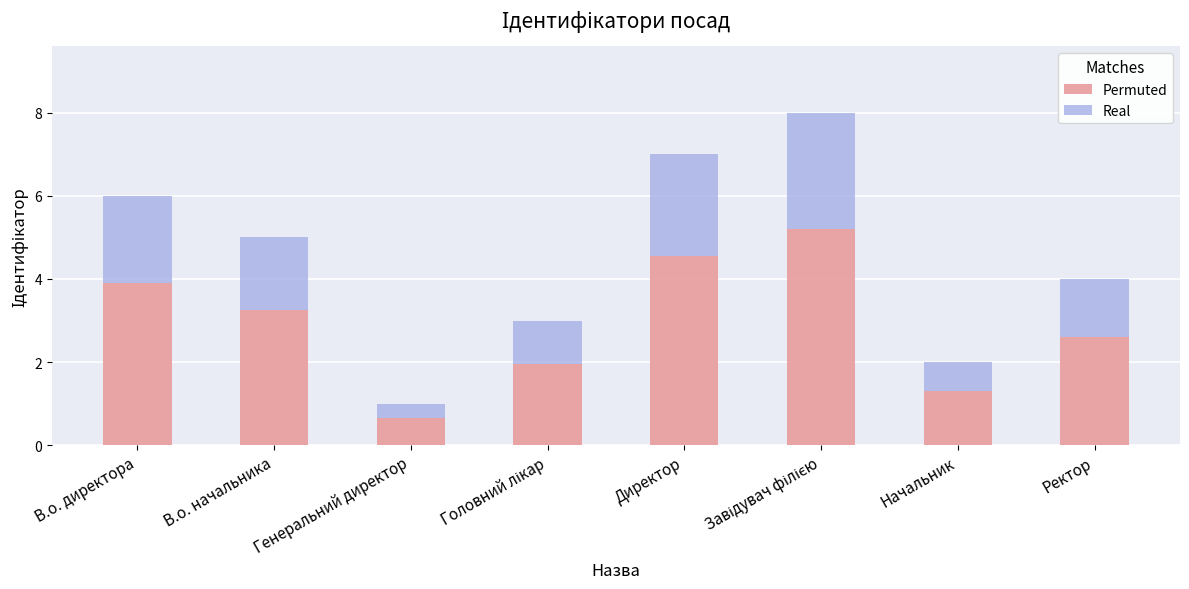

Is it true that Permuted equals 0.7 at Генеральний директор?

True